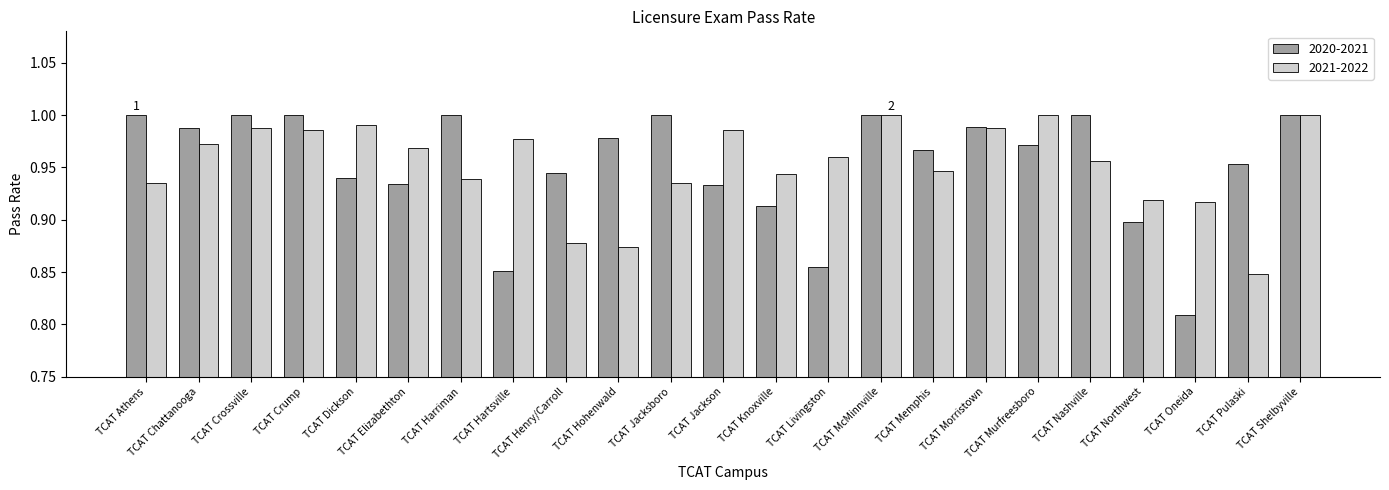

What are all the series names shown in the legend?

2020-2021, 2021-2022